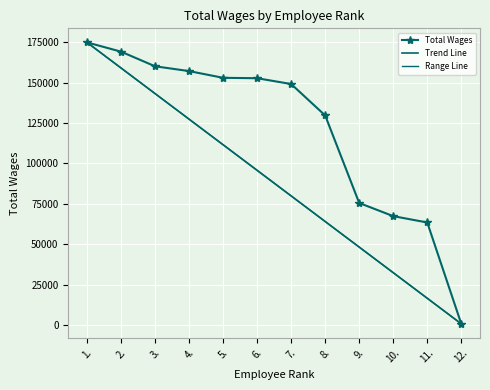

True or false: the data shows 153008 at 5..

True